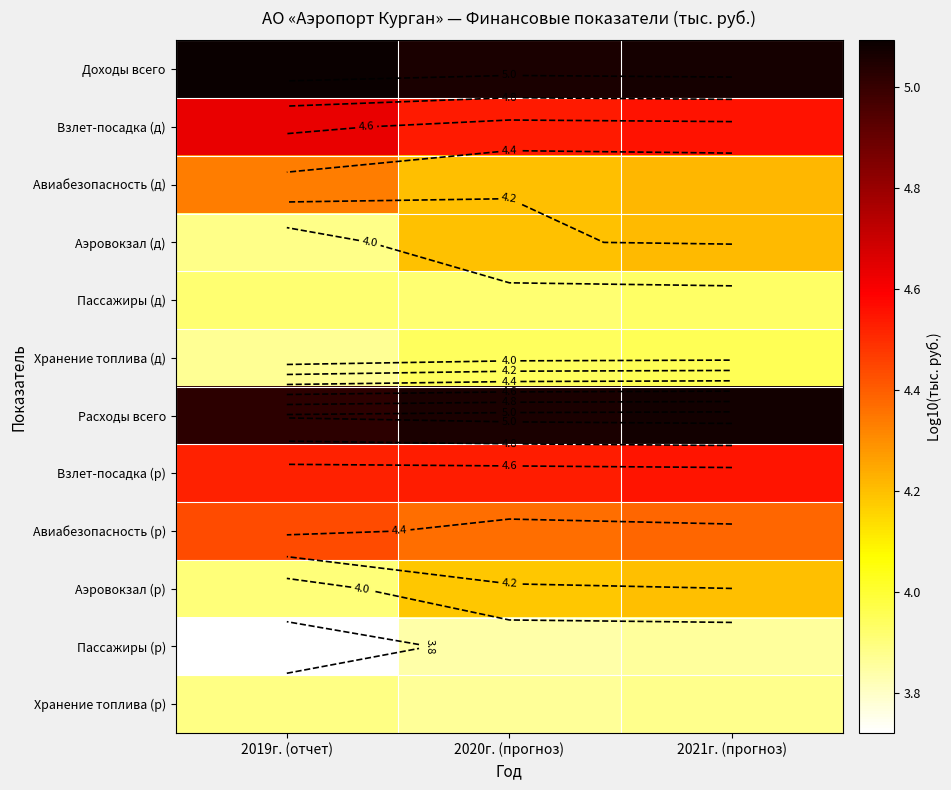

The Расходы всего series shows 5.1 at 2021г. (прогноз). True or false?

True